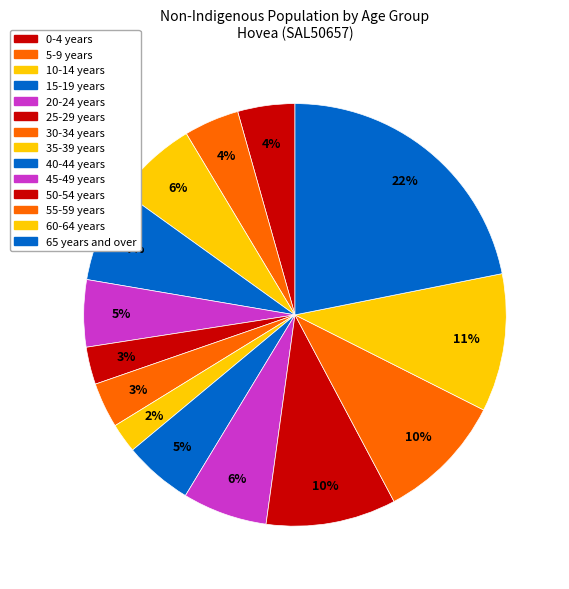

What is the largest slice in the pie chart?

65 years and over